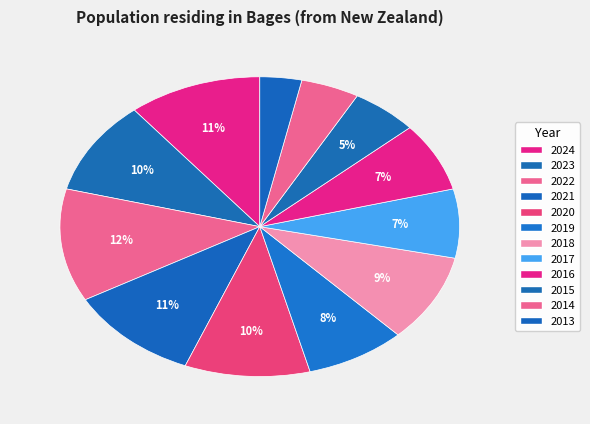

Count the number of slices in the pie.

12